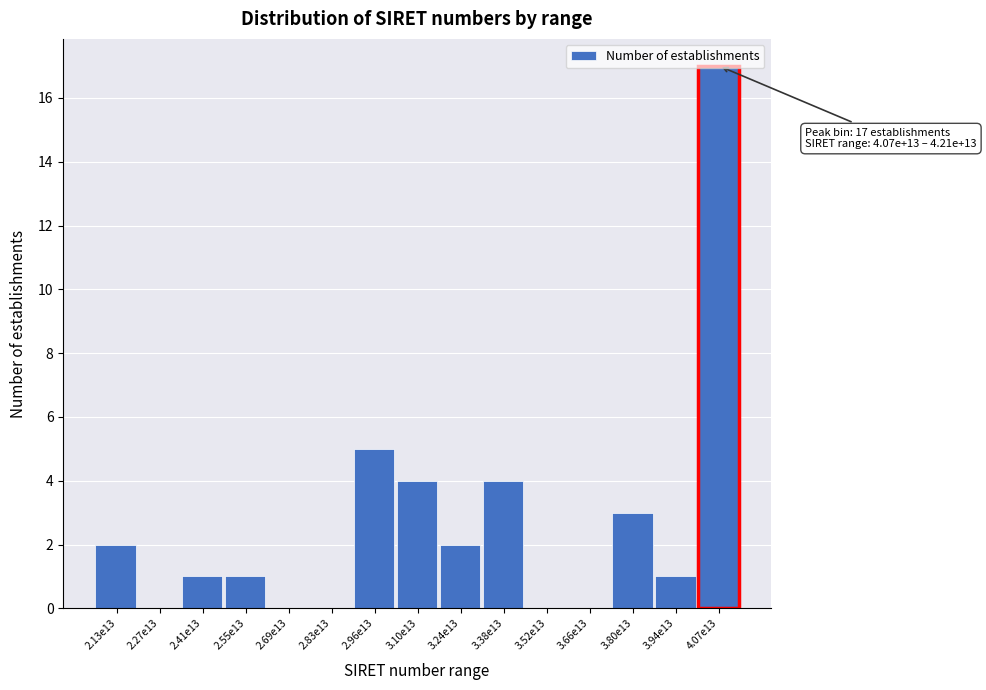

True or false: the data shows 3 at 2.96e13.

False